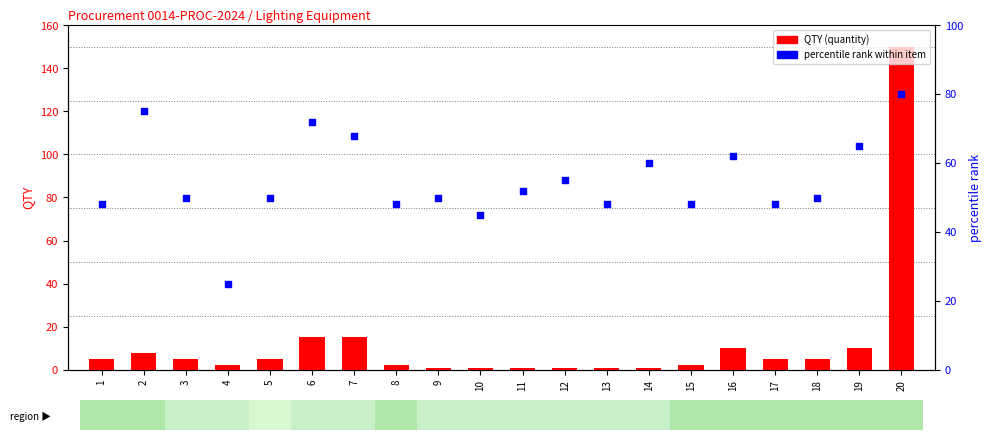

Which series reaches the maximum Y coordinate?

QTY (quantity)